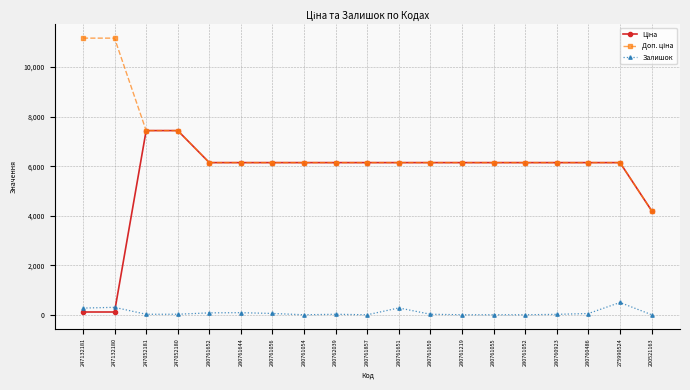

Which category has the highest value in the Залишок series?

275990524